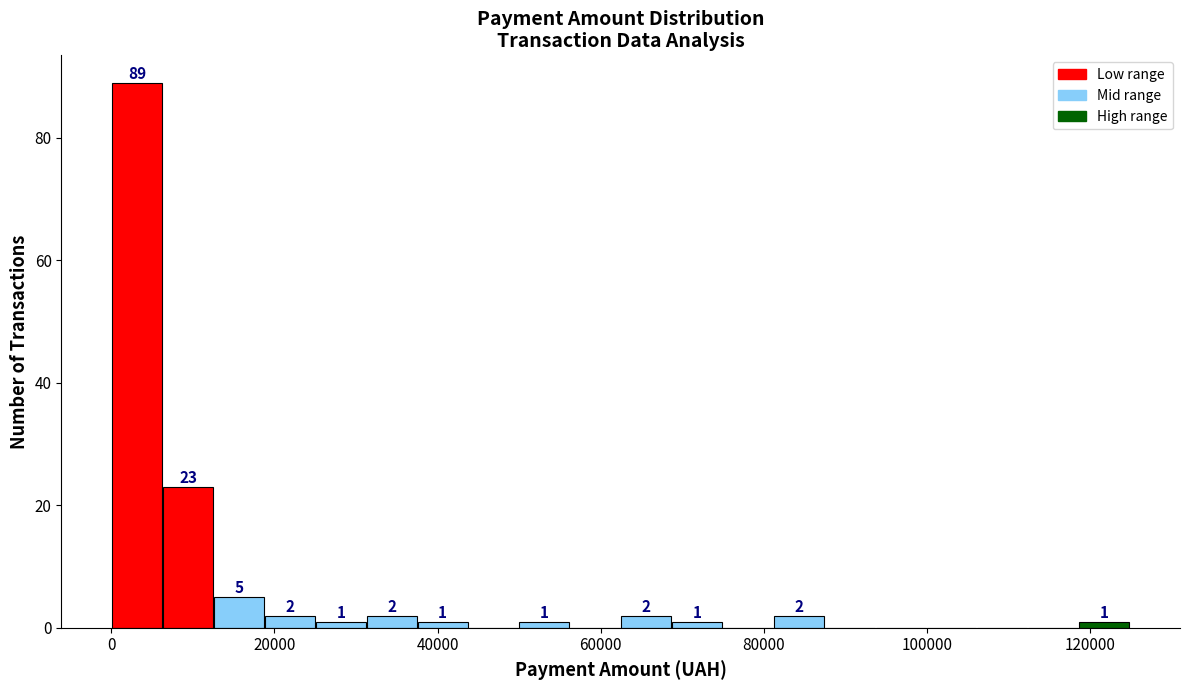

Read against the x-axis, roughly where is the centre of the tallest bar?

4000